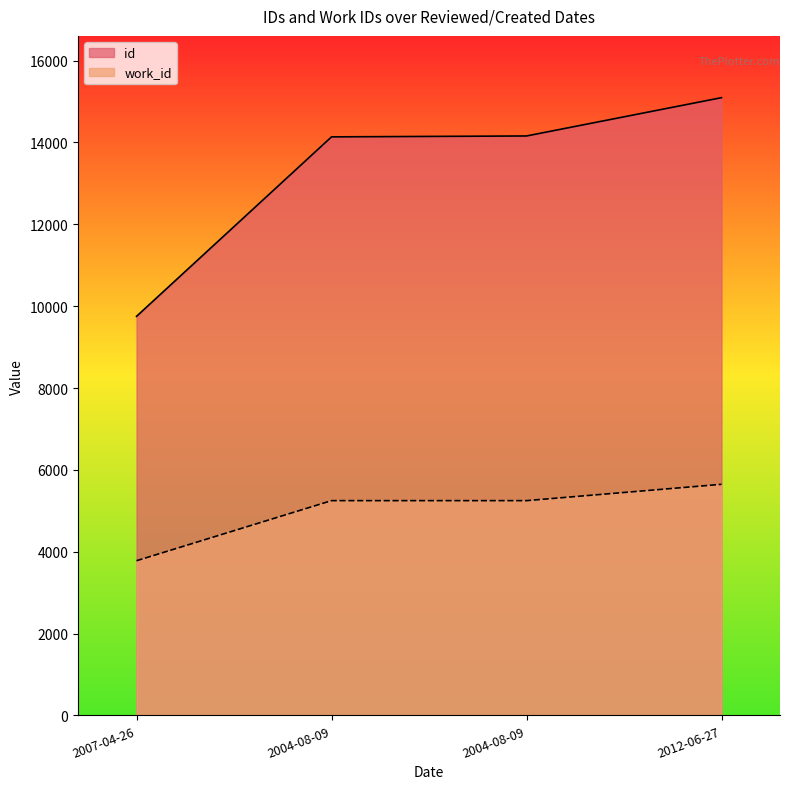

Where is id nearest to the value 12423?

2004-08-09